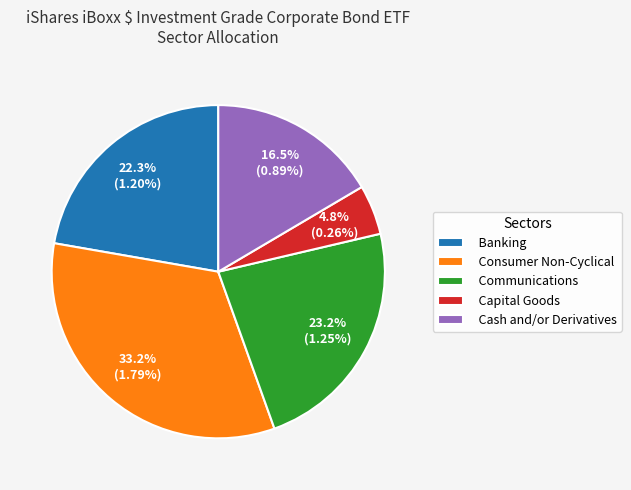

Combined, what portion of the pie is Consumer Non-Cyclical and Communications?

56.4%